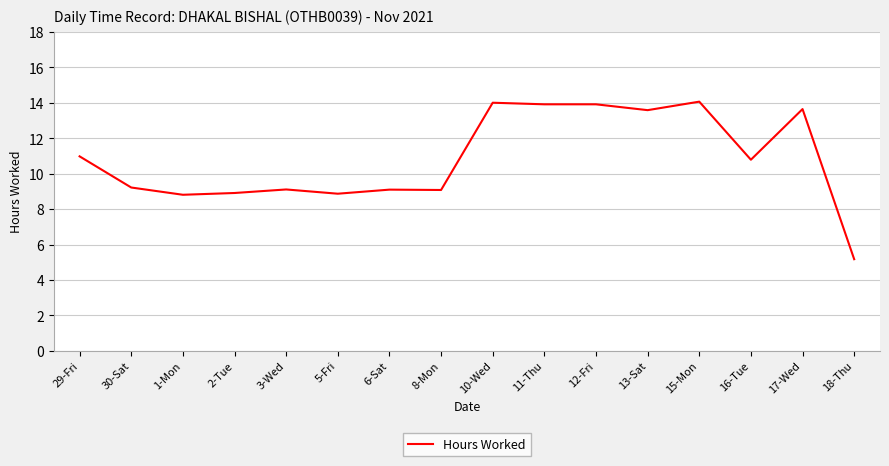

What is the maximum value shown in the chart?

14.1